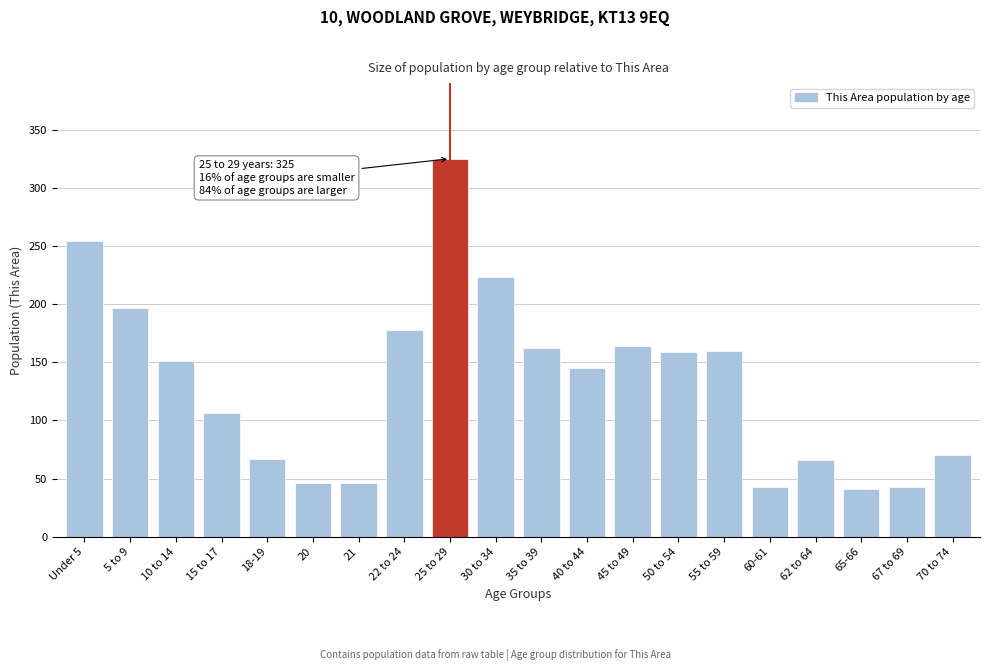

What is the difference between the maximum and minimum values?

284